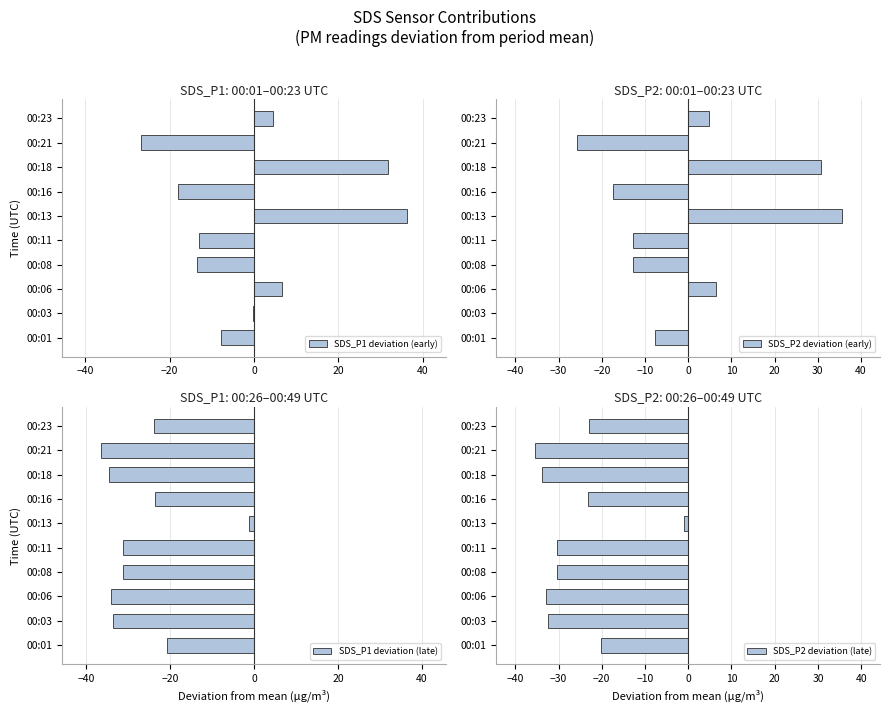

Is it true that SDS_P1 deviation (early) equals -26.8 at 00:21?

True